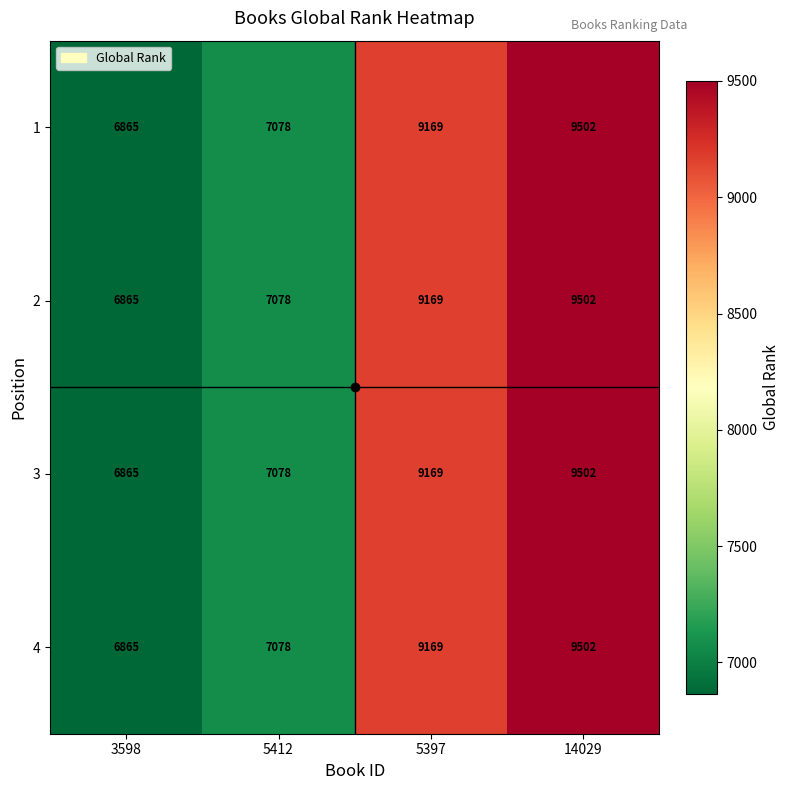

The 2 series shows 11765 at 5412. True or false?

False